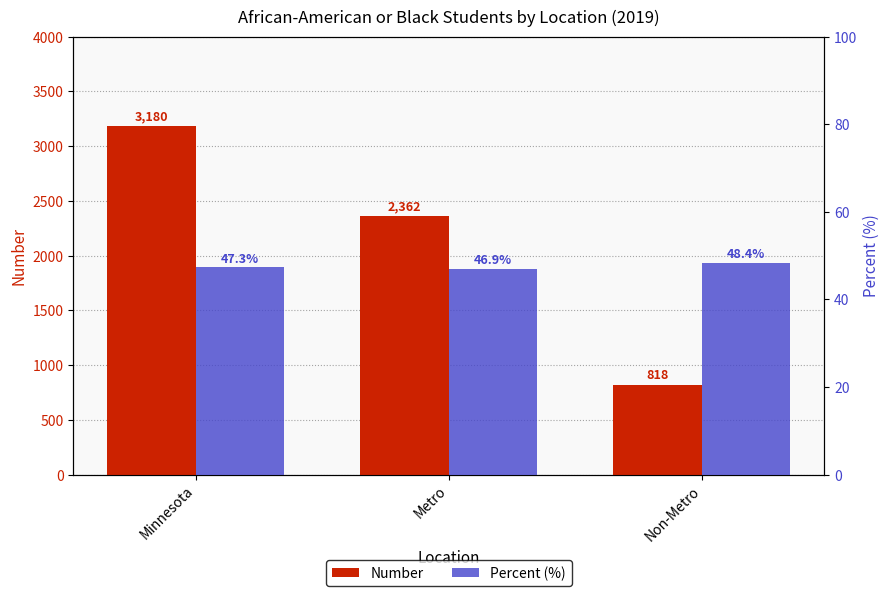

Which series has the widest spread of values?

Number